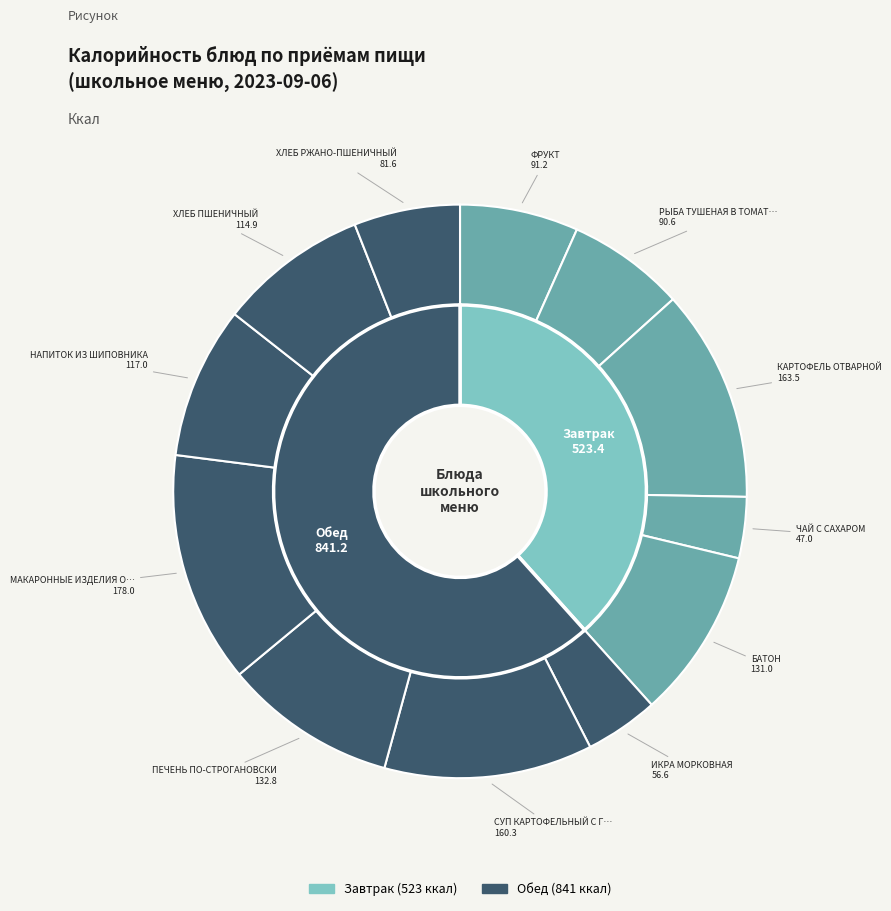

What is the ratio of the value at ХЛЕБ ПШЕНИЧНЫЙ to the value at КАРТОФЕЛЬ ОТВАРНОЙ?

0.7